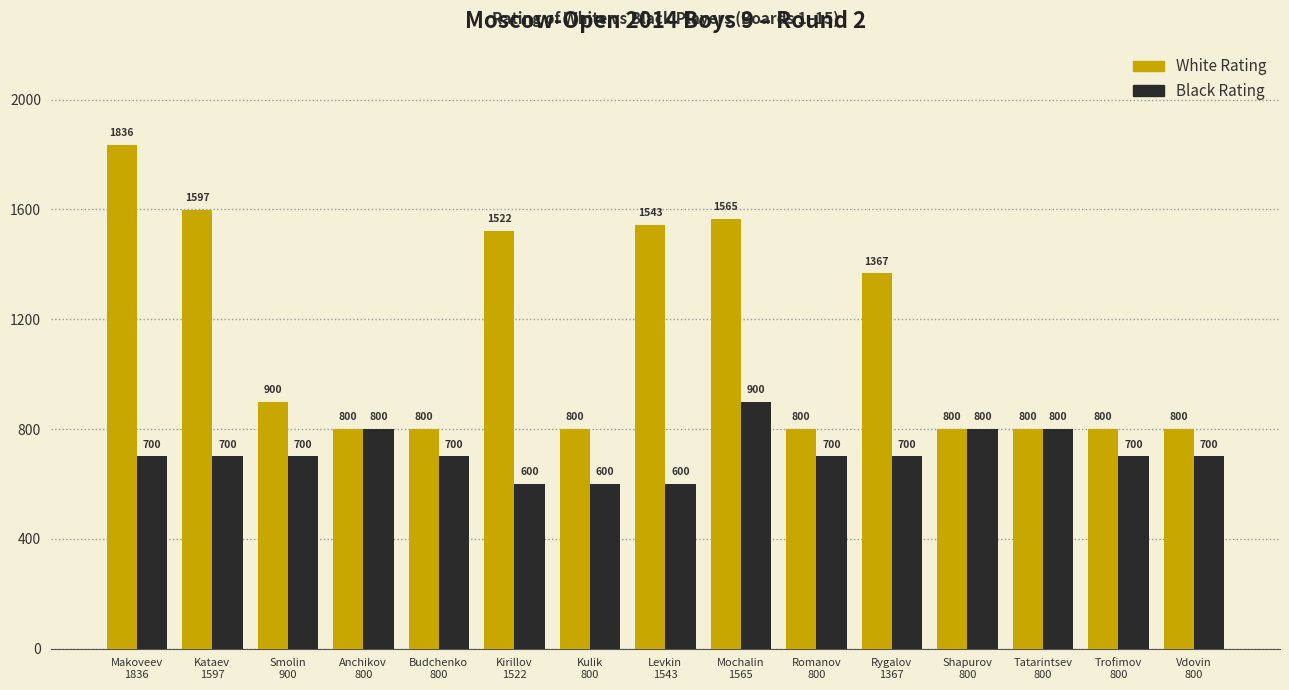

Reading left to right, list all the values displayed in this chart.

White Rating: Makoveev
1836=1836	Kataev
1597=1597	Smolin
900=900	Anchikov
800=800	Budchenko
800=800	Kirillov
1522=1522	Kulik
800=800	Levkin
1543=1543	Mochalin
1565=1565	Romanov
800=800	Rygalov
1367=1367	Shapurov
800=800	Tatarintsev
800=800	Trofimov
800=800	Vdovin
800=800
Black Rating: Makoveev
1836=700	Kataev
1597=700	Smolin
900=700	Anchikov
800=800	Budchenko
800=700	Kirillov
1522=600	Kulik
800=600	Levkin
1543=600	Mochalin
1565=900	Romanov
800=700	Rygalov
1367=700	Shapurov
800=800	Tatarintsev
800=800	Trofimov
800=700	Vdovin
800=700